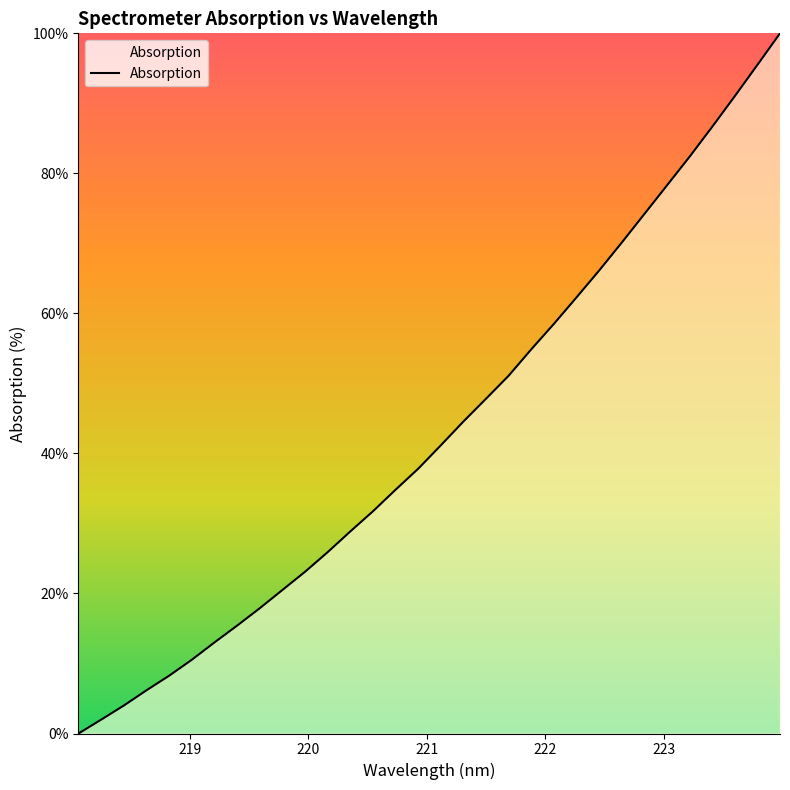

Count the number of categories in the chart.

32